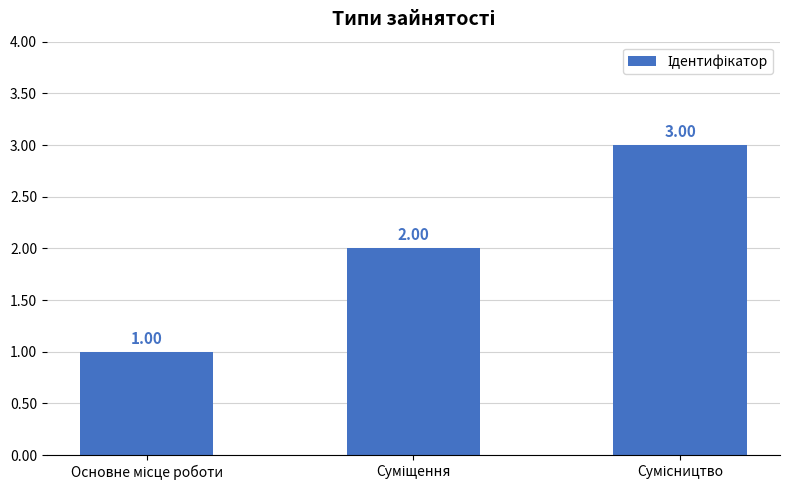

What is the sum of all values?

6